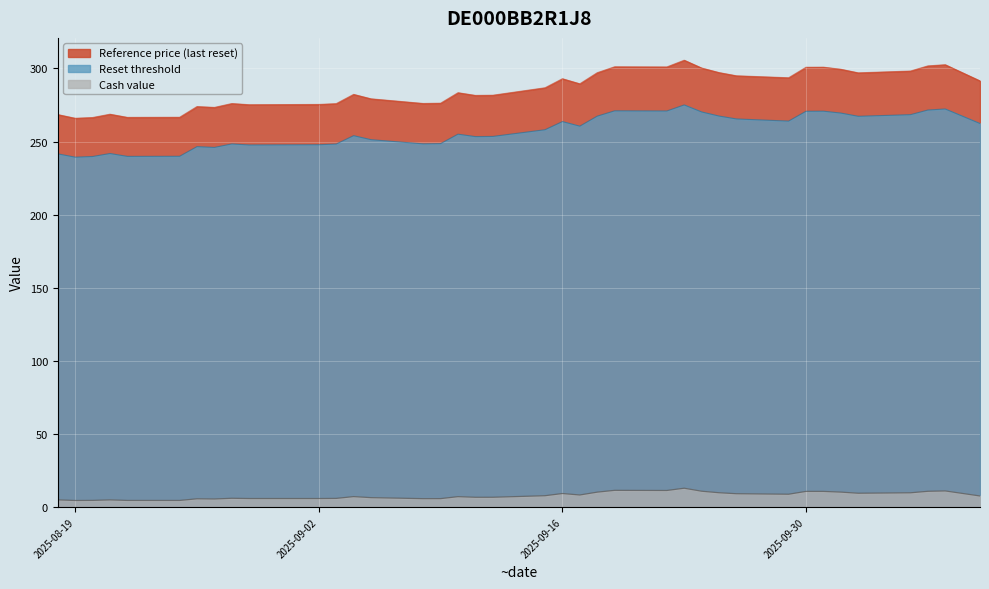

Which label corresponds to the largest value in the chart?

2025-09-23